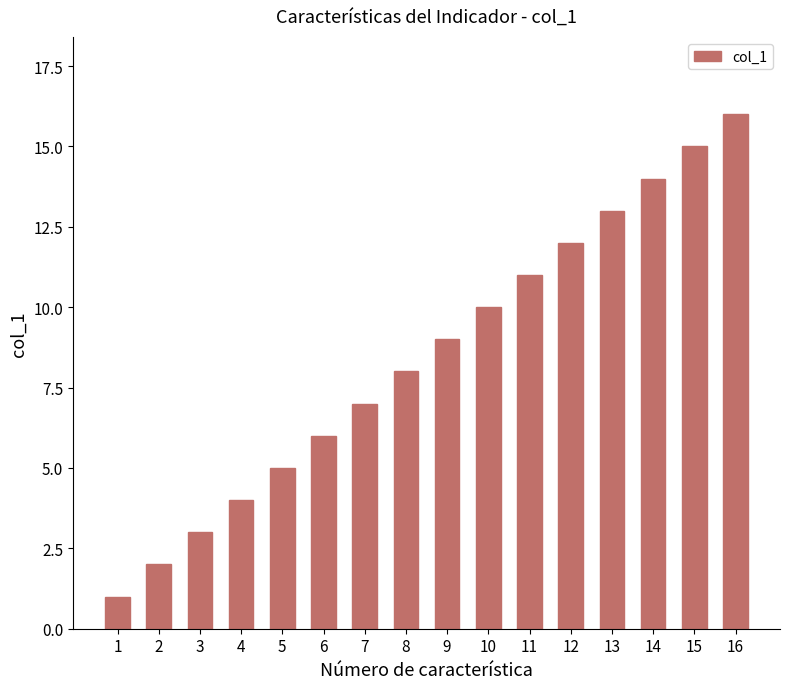

True or false: the data shows 13 at 13.

True